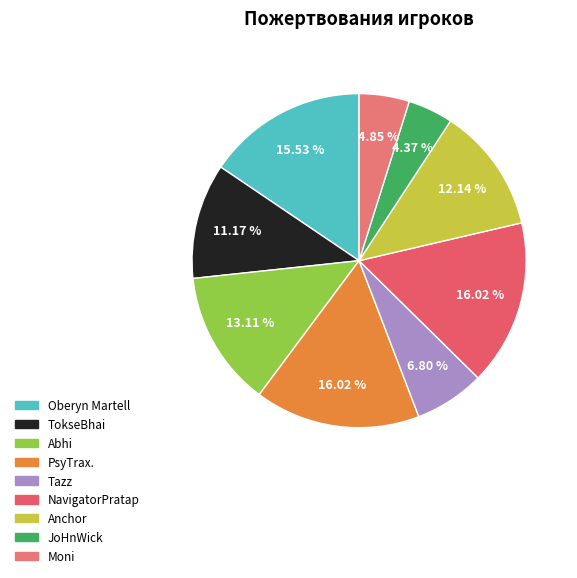

Which category has the biggest portion of the pie?

PsyTrax.